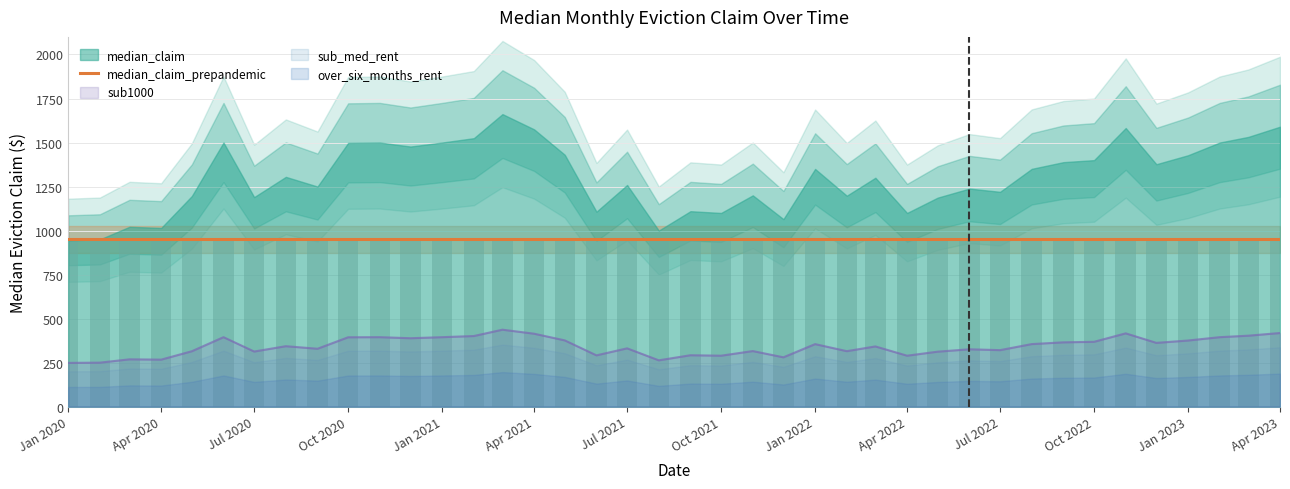

At which label is sub_med_rent closest to 0?

2020-01-01